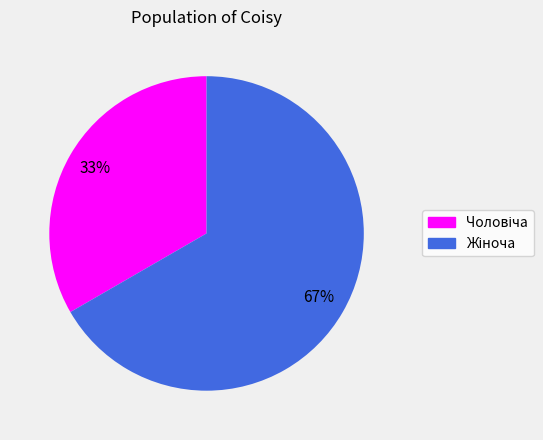

Is there any slice that represents more than half of the pie?

Yes